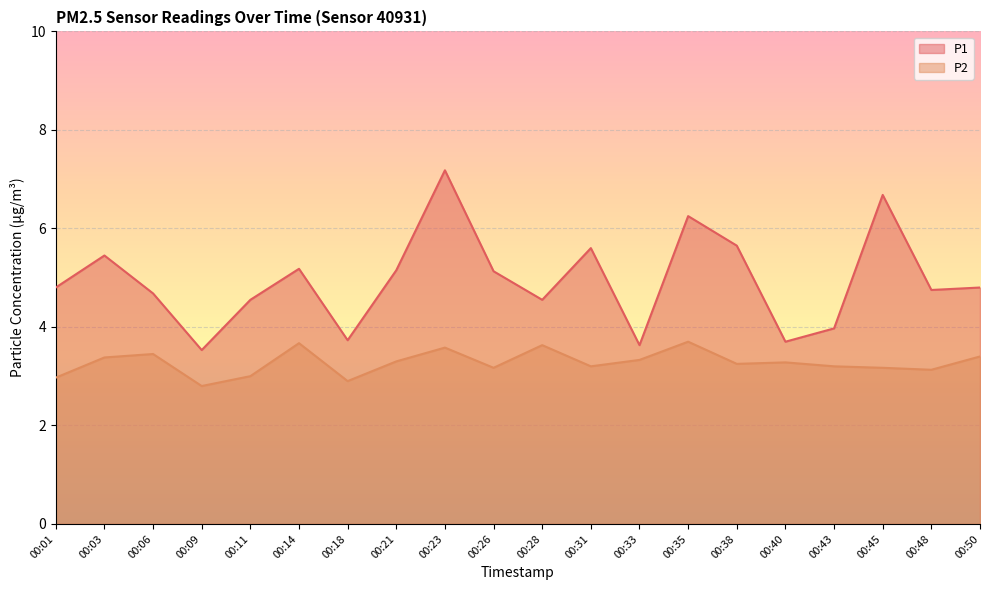

List the series in order of their peak value, lowest first.

P2, P1